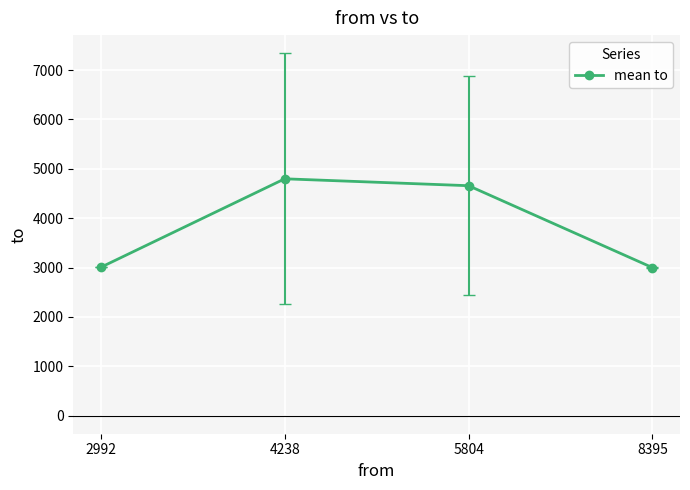

Where does the data first go above 4657?

4238